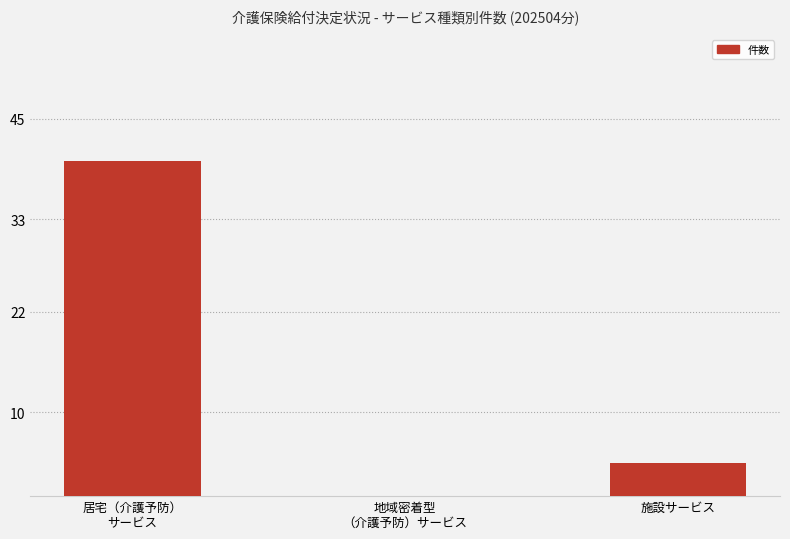

The chart shows a value of 0 at 地域密着型
（介護予防）サービス. True or false?

True